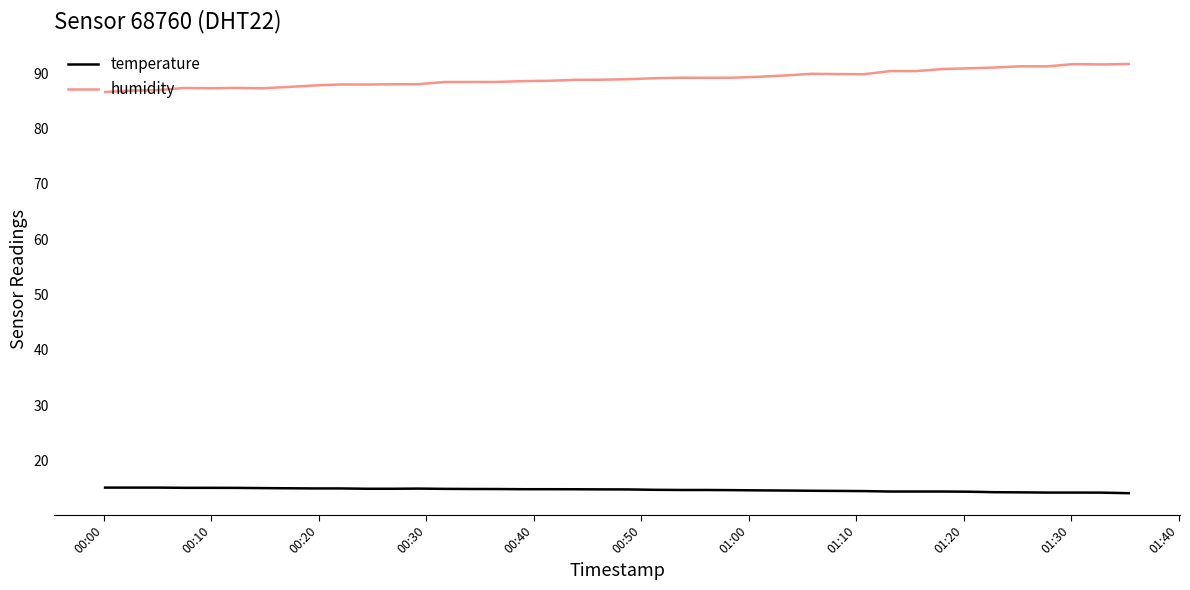

True or false: humidity and temperature cross at least once.

False